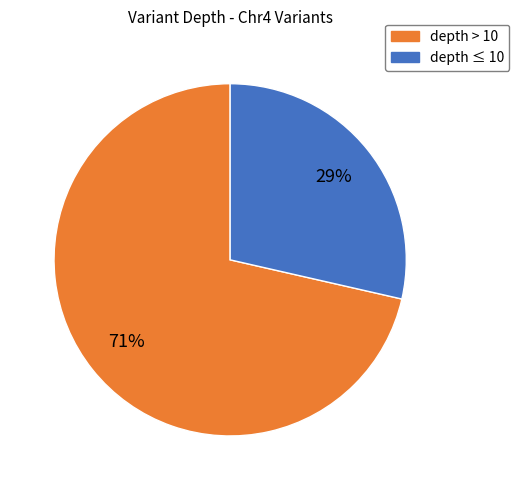

Does any single category account for the majority?

Yes